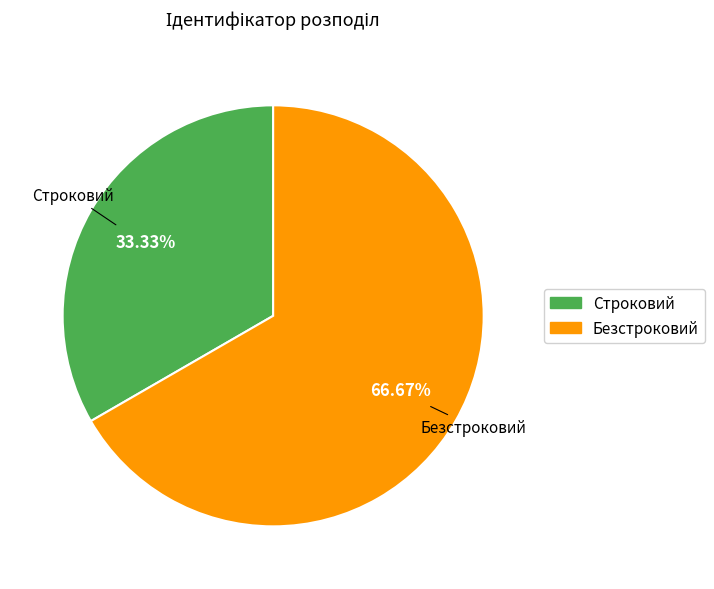

What percentage is NOT represented by Безстроковий?

33.3%